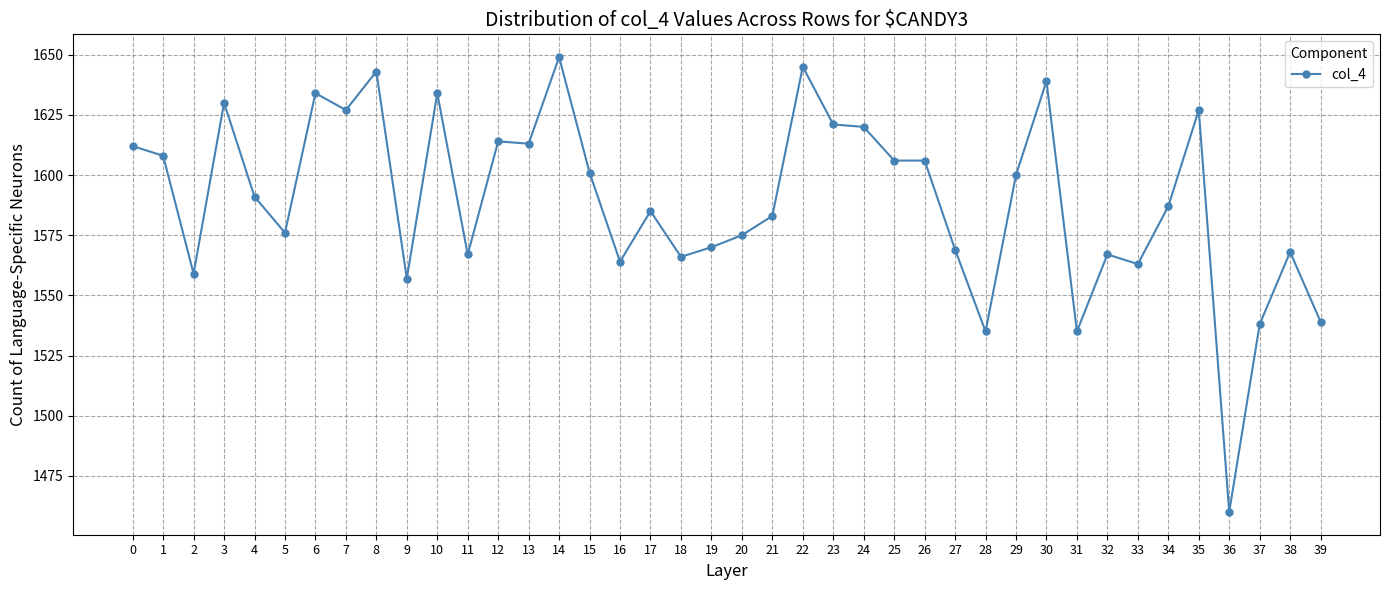

Does the chart have visible grid lines?

Yes